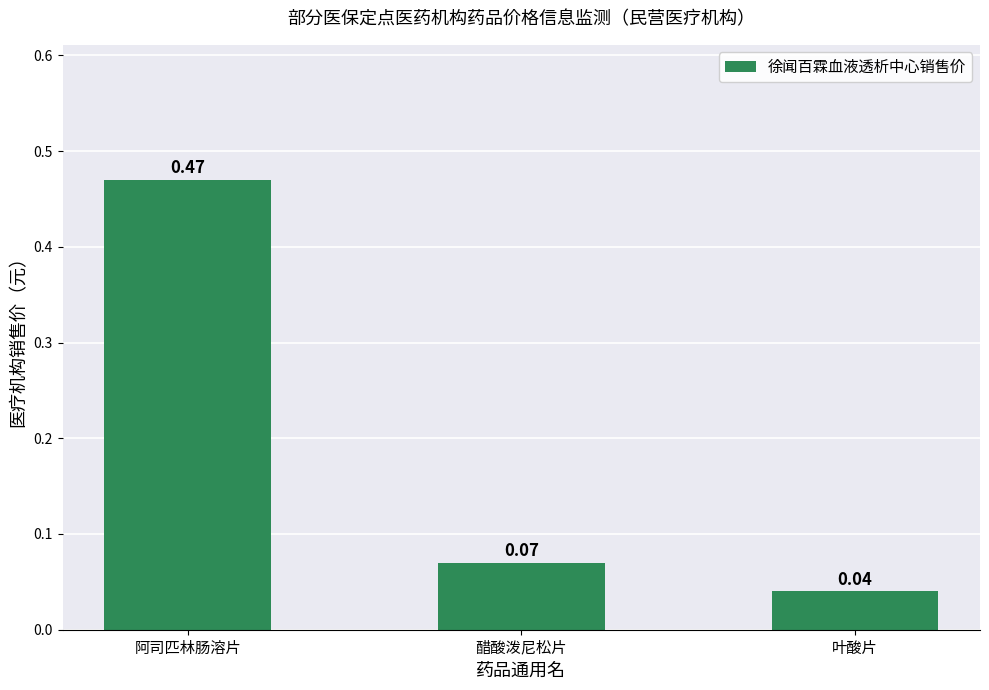

What position from the right is 醋酸泼尼松片?

2